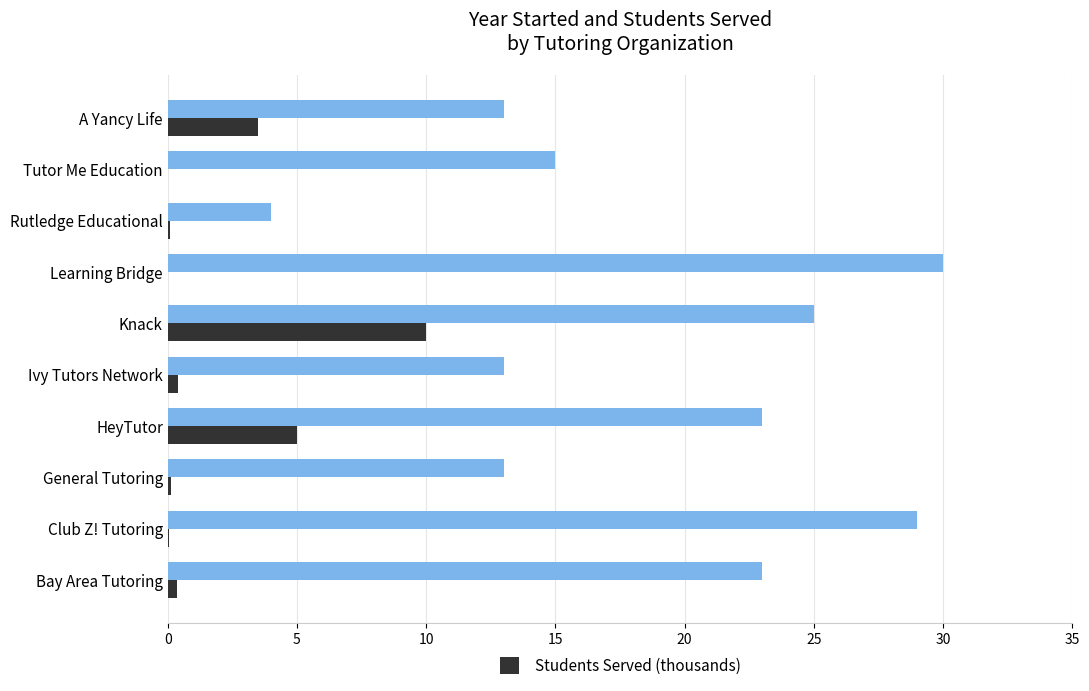

At which category is the sum across all series the highest?

Knack